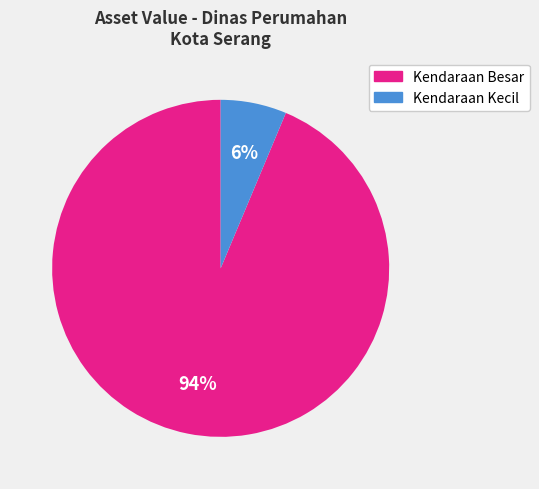

Count the number of slices in the pie.

2